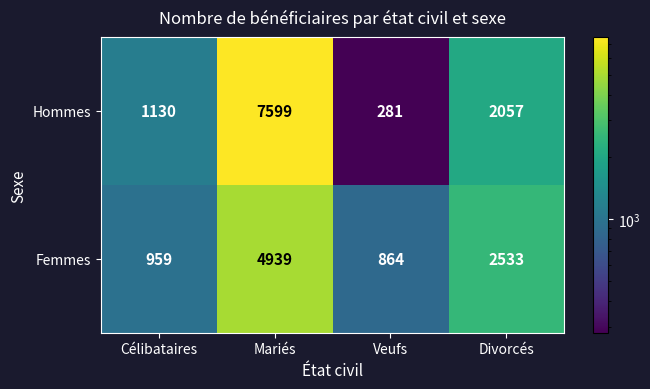

Is it true that Femmes equals 1299 at Veufs?

False